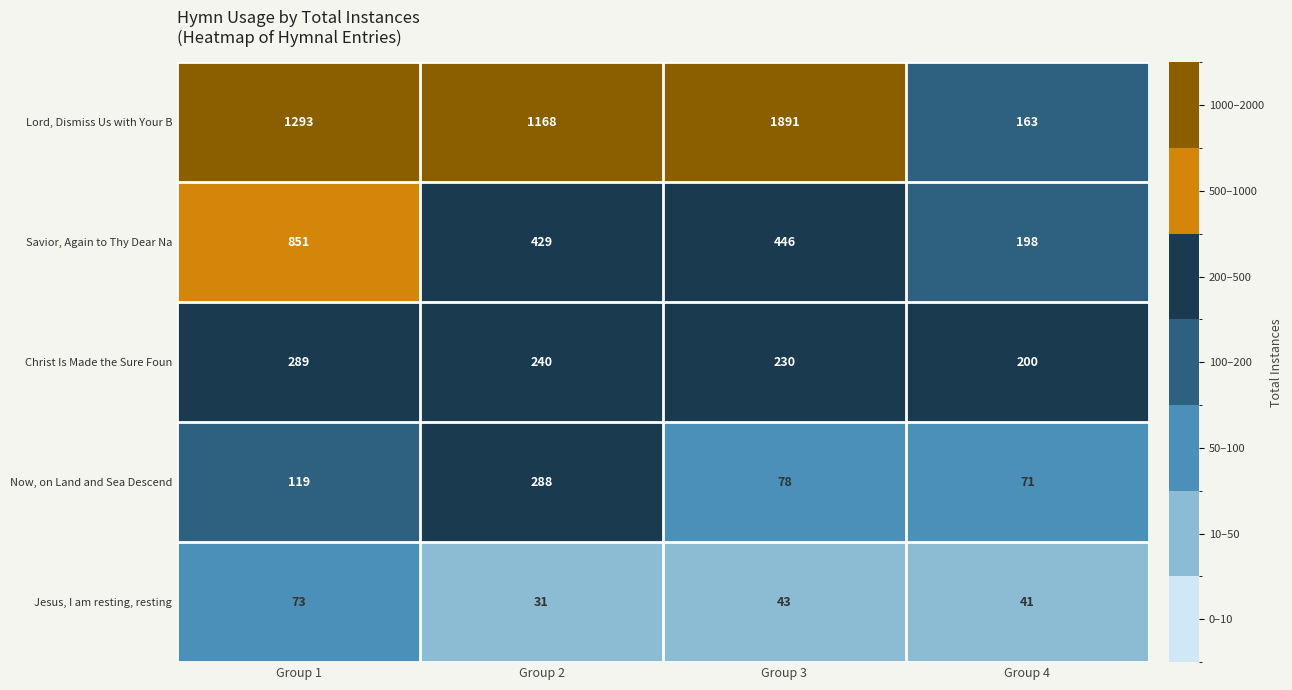

Which series has the largest total across all categories?

Lord, Dismiss Us with Your B